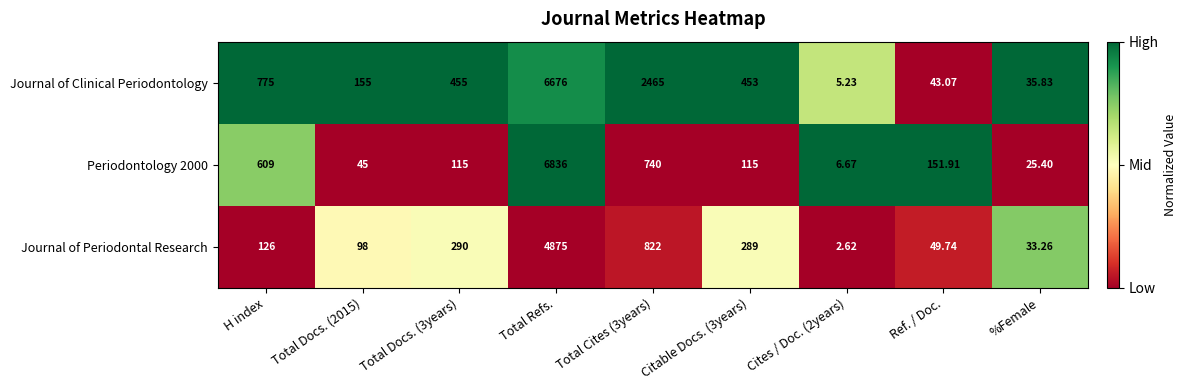

At which label does Journal of Clinical Periodontology first exceed 453?

H index